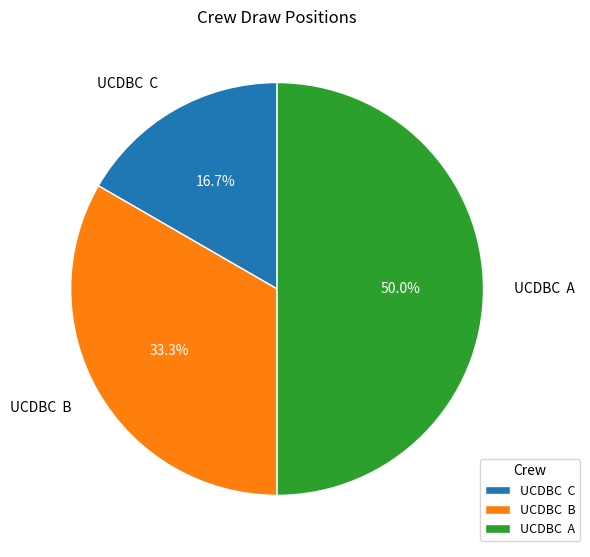

Does UCDBC C account for over 50% of the chart?

No